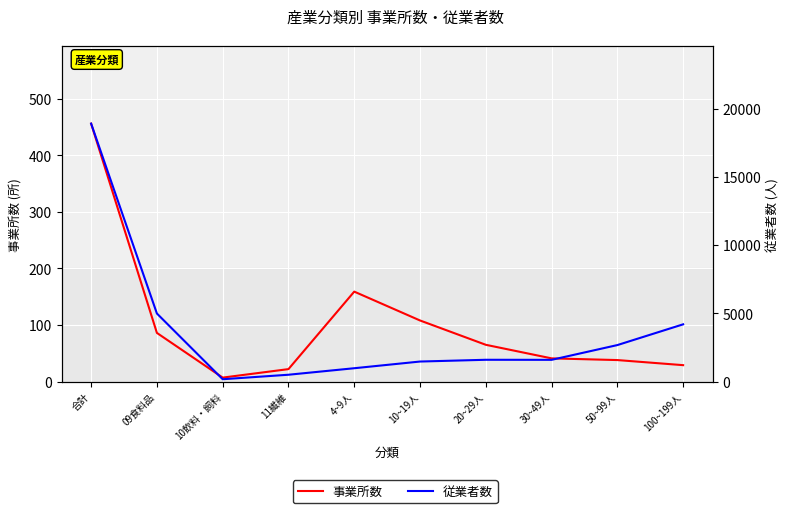

What is the sum of all 事業所数 values?

1011